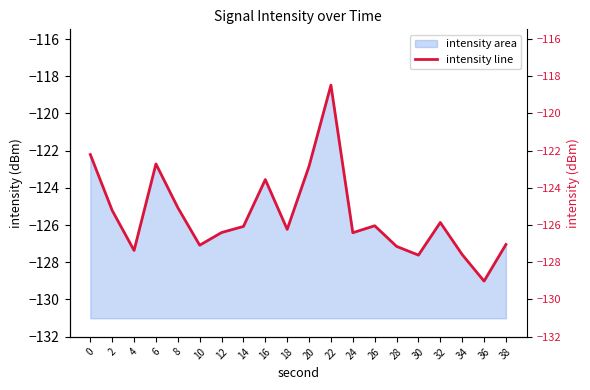

List the labels in order of value, largest first.

22, 0, 6, 20, 16, 8, 2, 32, 26, 14, 18, 12, 24, 38, 10, 28, 4, 34, 30, 36